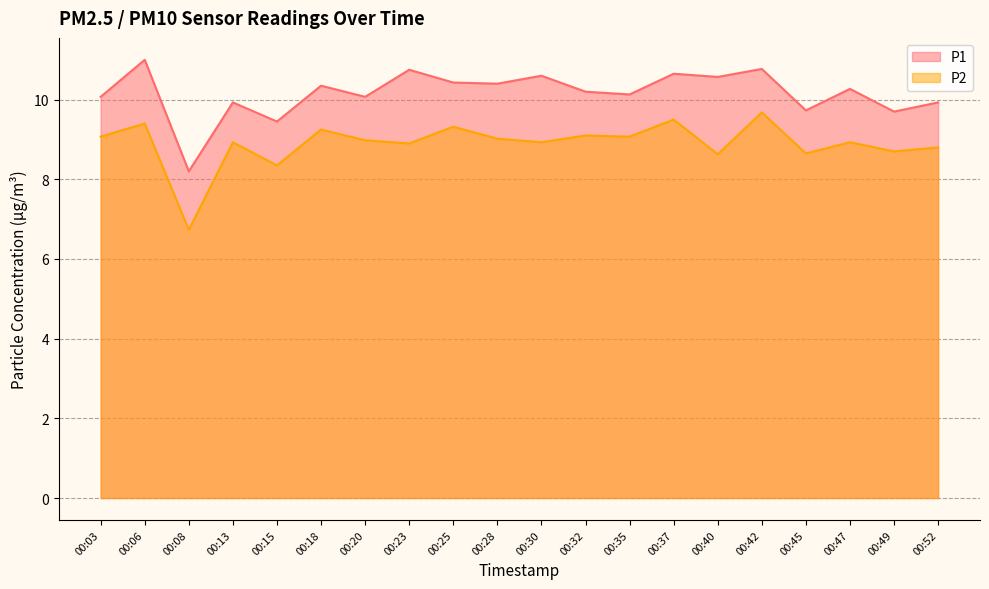

Where is P1 nearest to the value 9?

00:15